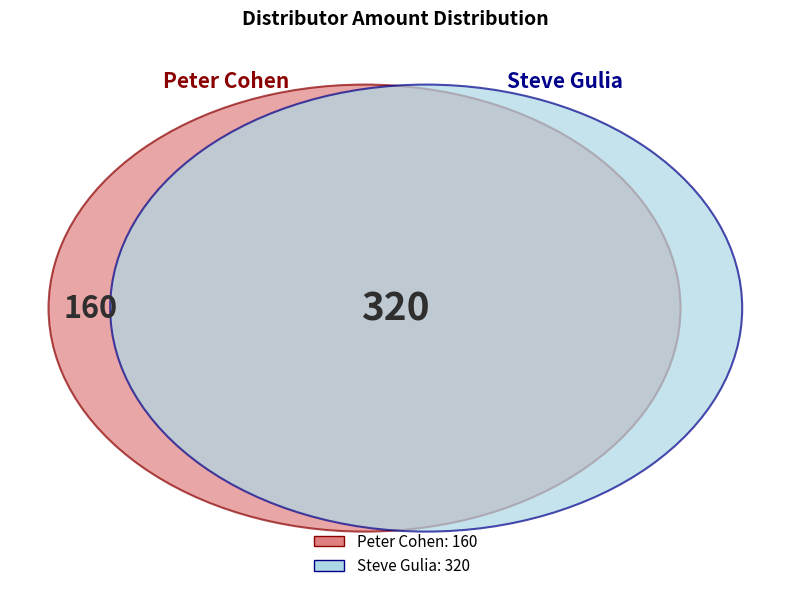

Which has a higher value, Peter Cohen or Steve Gulia?

Steve Gulia